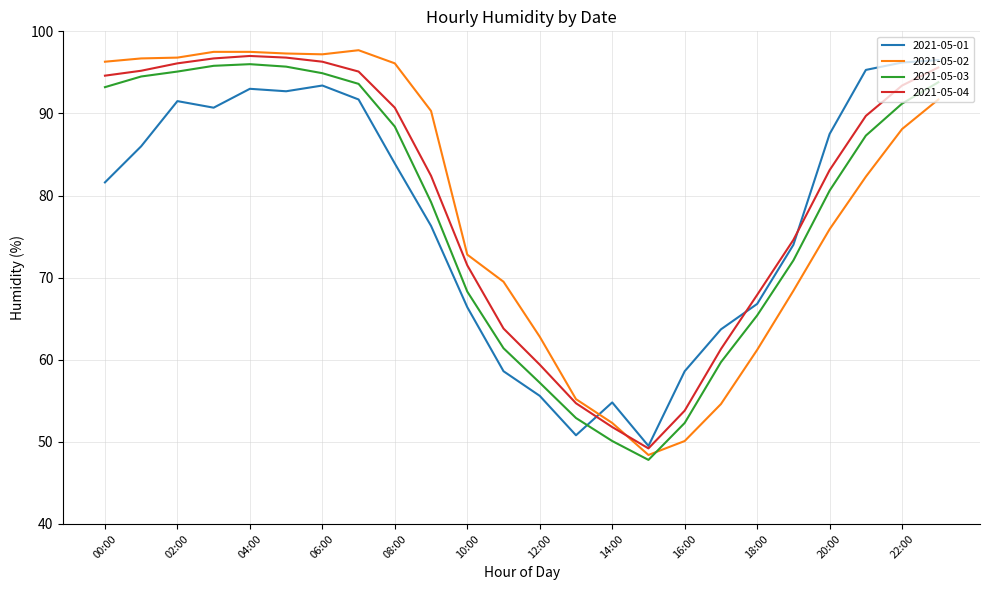

How many times do 2021-05-03 and 2021-05-02 cross each other?

1